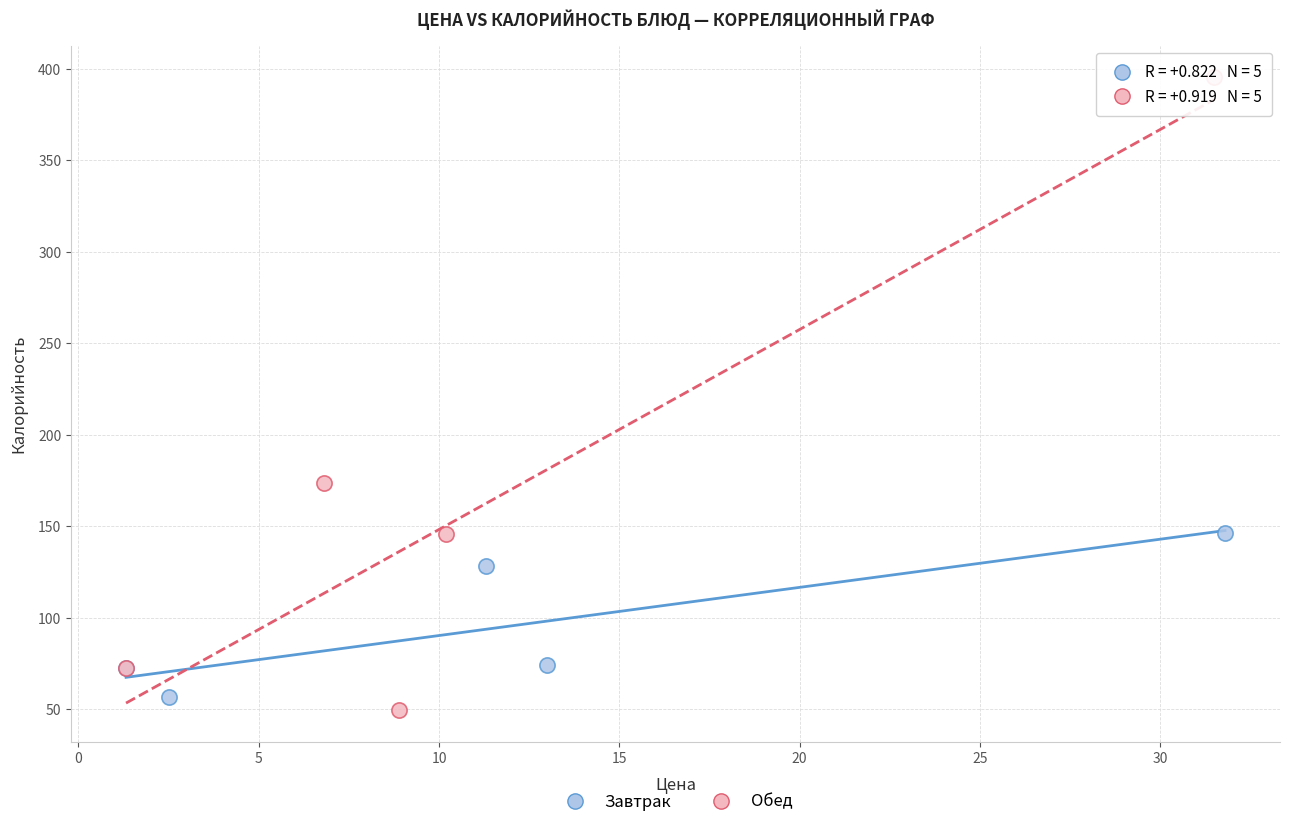

What are all the series names shown in the legend?

Завтрак, Обед